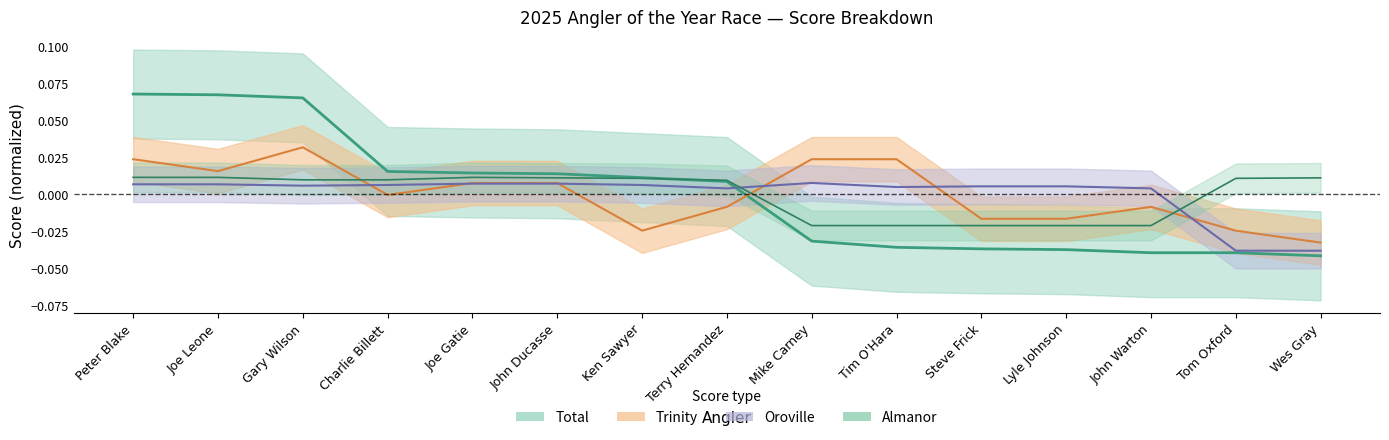

Reading left to right, list all the values displayed in this chart.

Total: Peter Blake=0.1	Joe Leone=0.1	Gary Wilson=0.1	Charlie Billett=0.0	Joe Gatie=0.0	John Ducasse=0.0	Ken Sawyer=0.0	Terry Hernandez=0.0	Mike Carney=-0.0	Tim O'Hara=-0.0	Steve Frick=-0.0	Lyle Johnson=-0.0	John Warton=-0.0	Tom Oxford=-0.0	Wes Gray=-0.0
Trinity: Peter Blake=0.0	Joe Leone=0.0	Gary Wilson=0.0	Charlie Billett=-0.0	Joe Gatie=0.0	John Ducasse=0.0	Ken Sawyer=-0.0	Terry Hernandez=-0.0	Mike Carney=0.0	Tim O'Hara=0.0	Steve Frick=-0.0	Lyle Johnson=-0.0	John Warton=-0.0	Tom Oxford=-0.0	Wes Gray=-0.0
Oroville: Peter Blake=0.0	Joe Leone=0.0	Gary Wilson=0.0	Charlie Billett=0.0	Joe Gatie=0.0	John Ducasse=0.0	Ken Sawyer=0.0	Terry Hernandez=0.0	Mike Carney=0.0	Tim O'Hara=0.0	Steve Frick=0.0	Lyle Johnson=0.0	John Warton=0.0	Tom Oxford=-0.0	Wes Gray=-0.0
Almanor: Peter Blake=0.0	Joe Leone=0.0	Gary Wilson=0.0	Charlie Billett=0.0	Joe Gatie=0.0	John Ducasse=0.0	Ken Sawyer=0.0	Terry Hernandez=0.0	Mike Carney=-0.0	Tim O'Hara=-0.0	Steve Frick=-0.0	Lyle Johnson=-0.0	John Warton=-0.0	Tom Oxford=0.0	Wes Gray=0.0